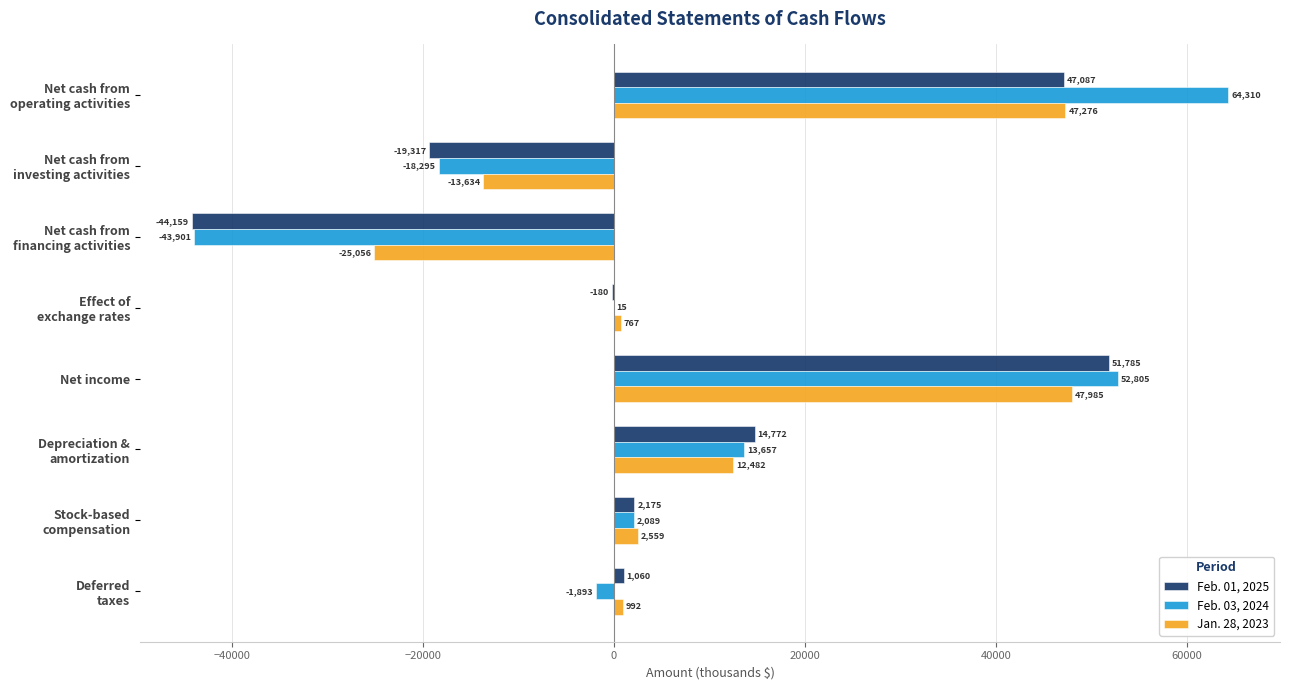

The value of Feb. 01, 2025 at Net income is 25032. True or false?

False